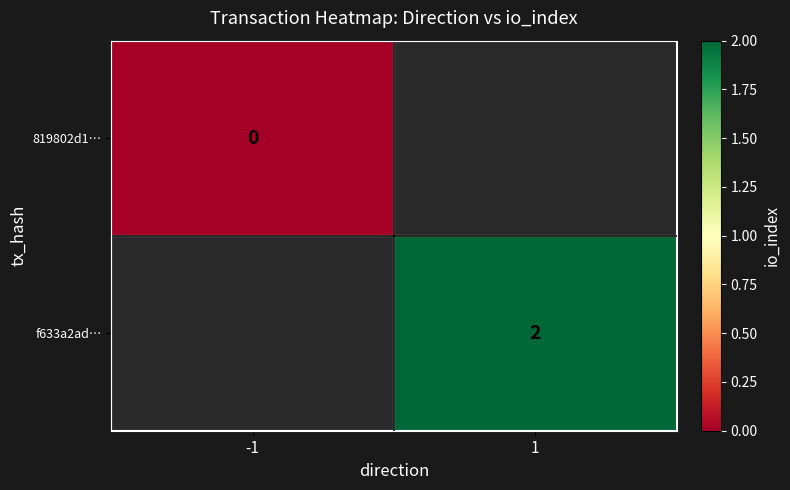

The f633a2ad… series shows 3 at 1. True or false?

False